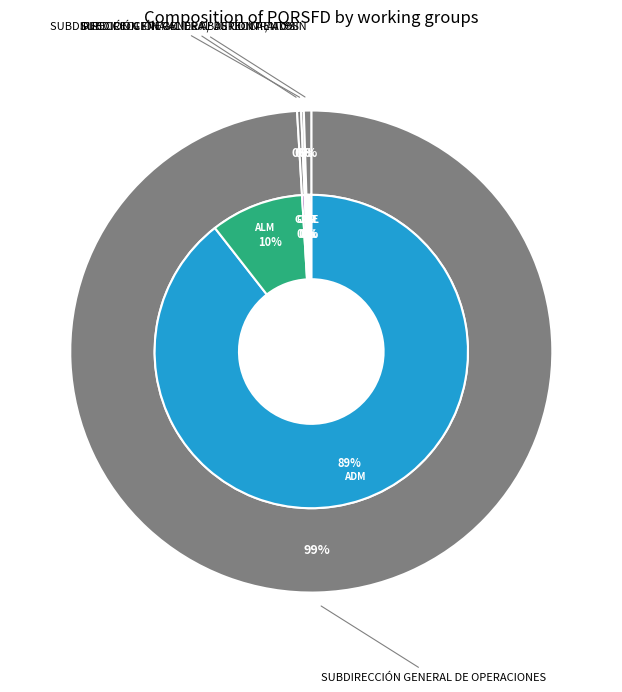

What is the total percentage of TALENTO HUMANO and ASESORIA JURÍDICA?

0.4%